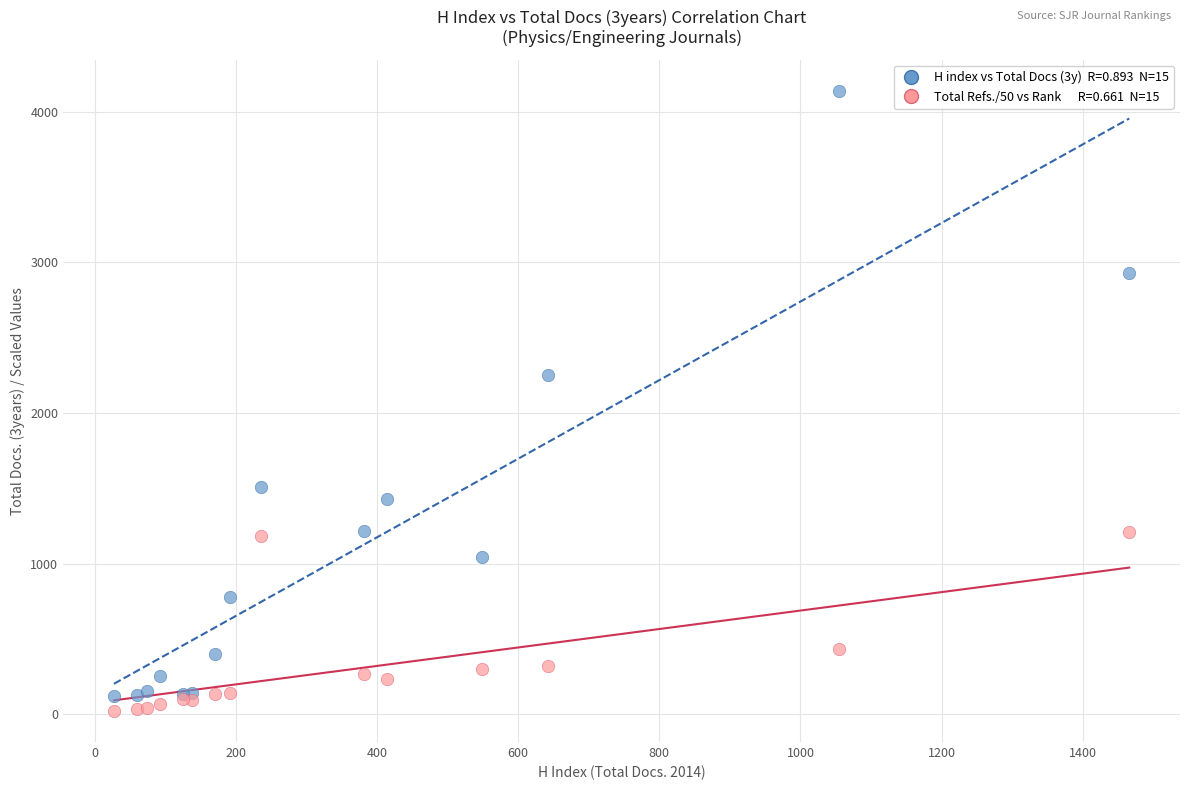

Across all series, what Y value is closest to 2080?

2254.0